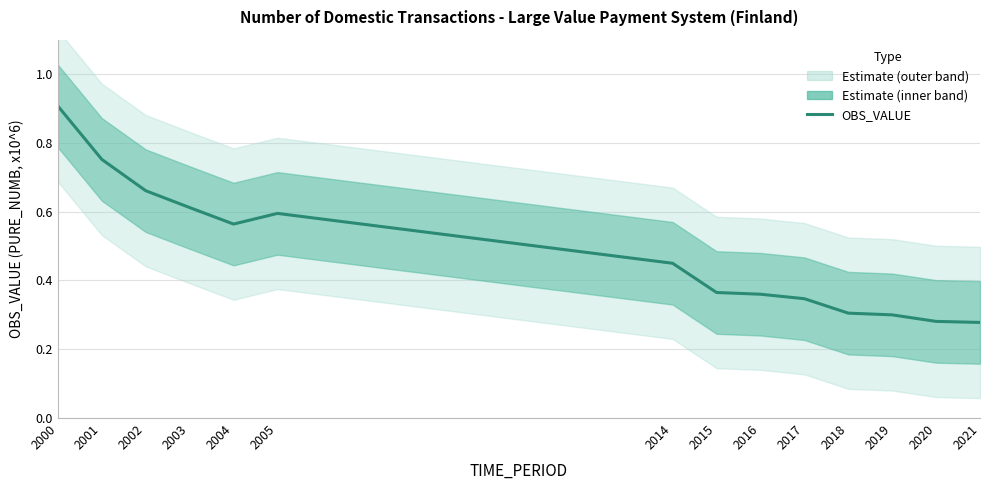

Which label corresponds to the largest value in the chart?

2000